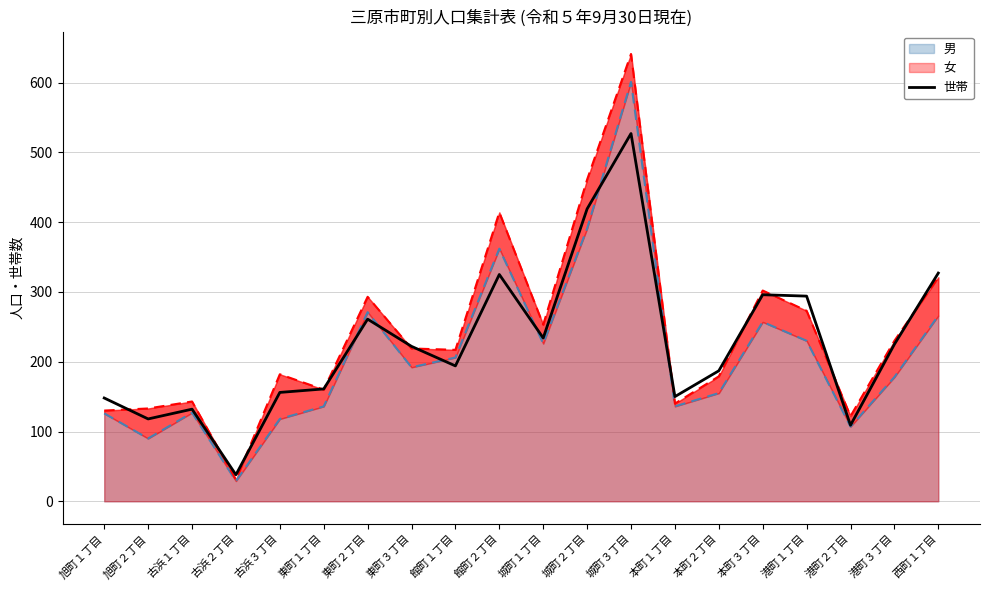

How many lines are shown in the chart?

1